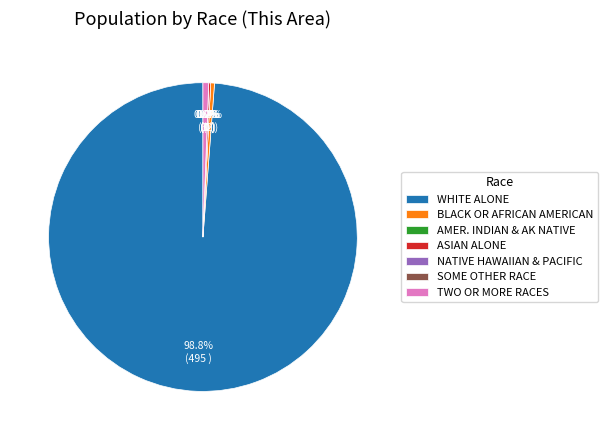

Which slice is the largest?

White alone